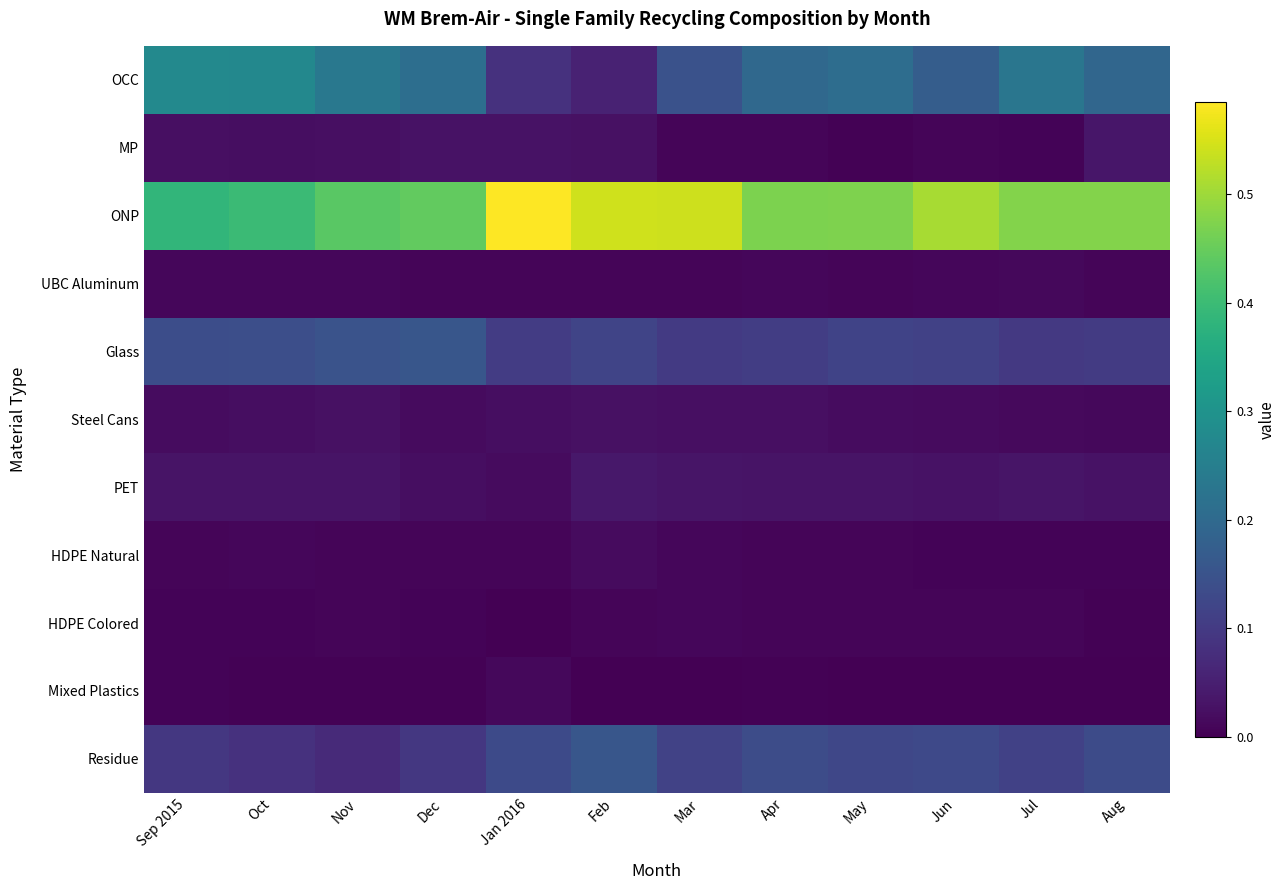

Between Apr and Aug, which is larger?

Apr